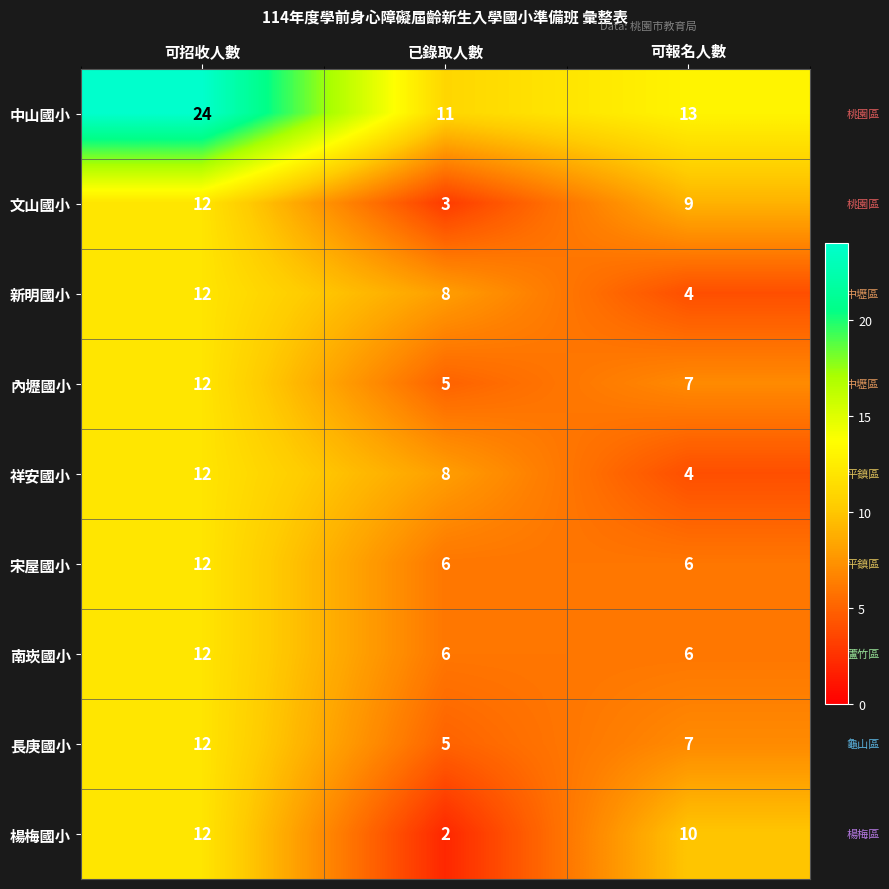

Where is 中山國小 nearest to the value 17?

可報名人數